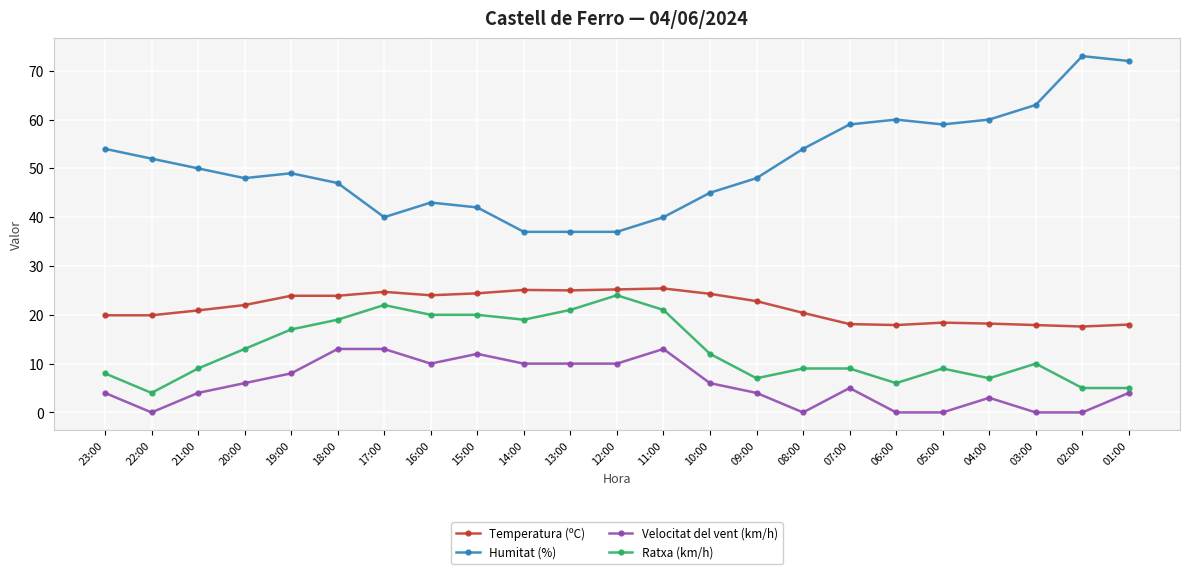

What is the maximum value shown in the chart?

73.0